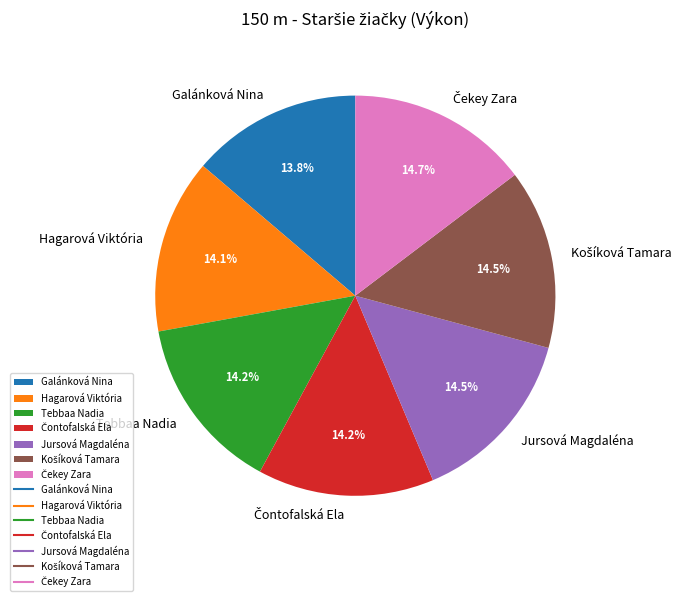

What portion of the pie excludes Hagarová Viktória?

85.9%